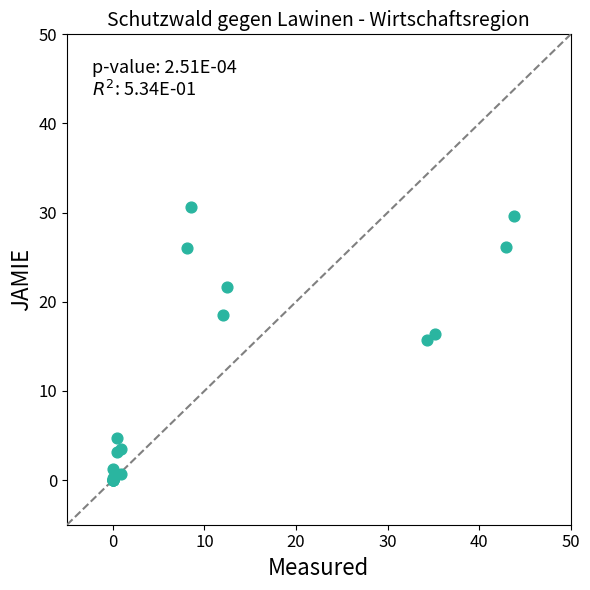

What Y value in the scatter plot is closest to 15?

15.7